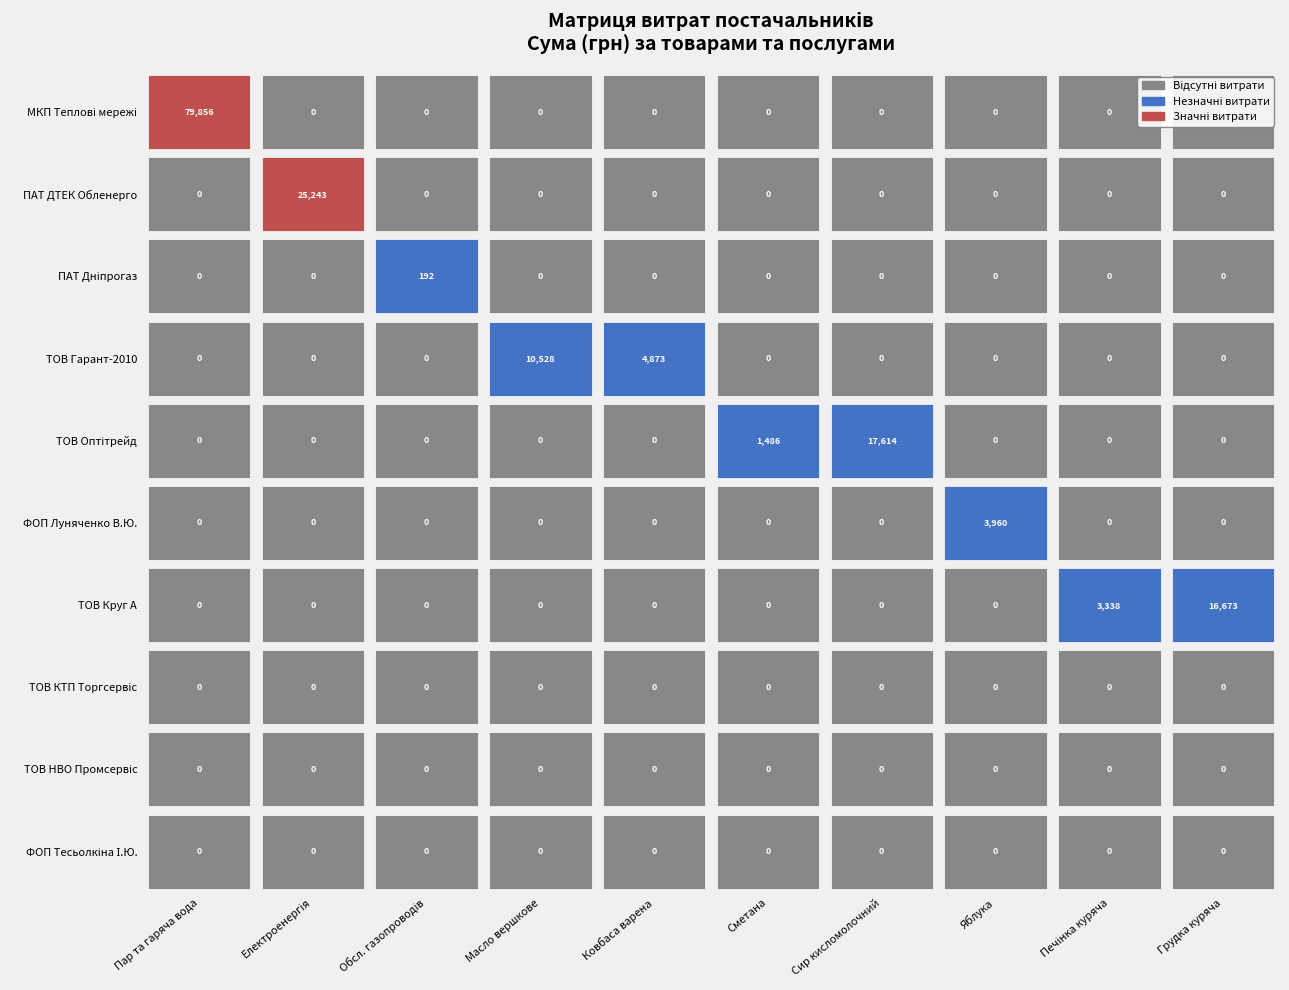

How many values in the ПАТ Дніпрогаз series exceed 0?

1